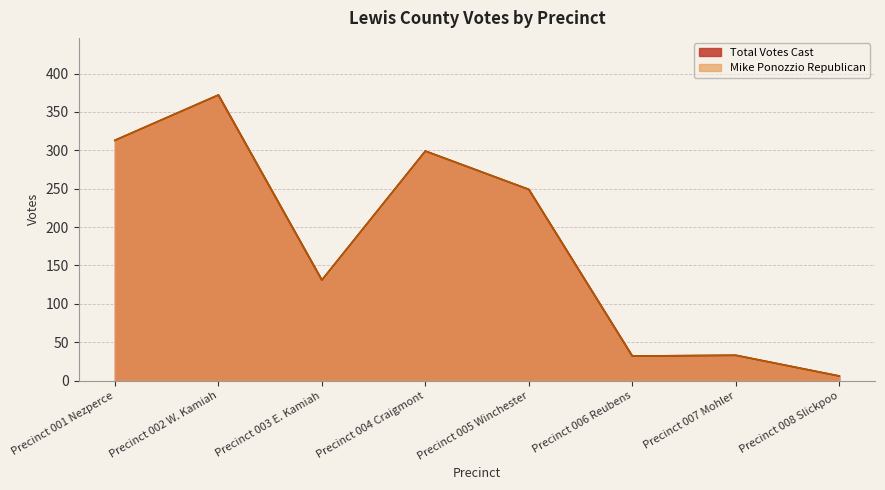

True or false: Mike Ponozzio Republican and Total Votes Cast cross at least once.

False